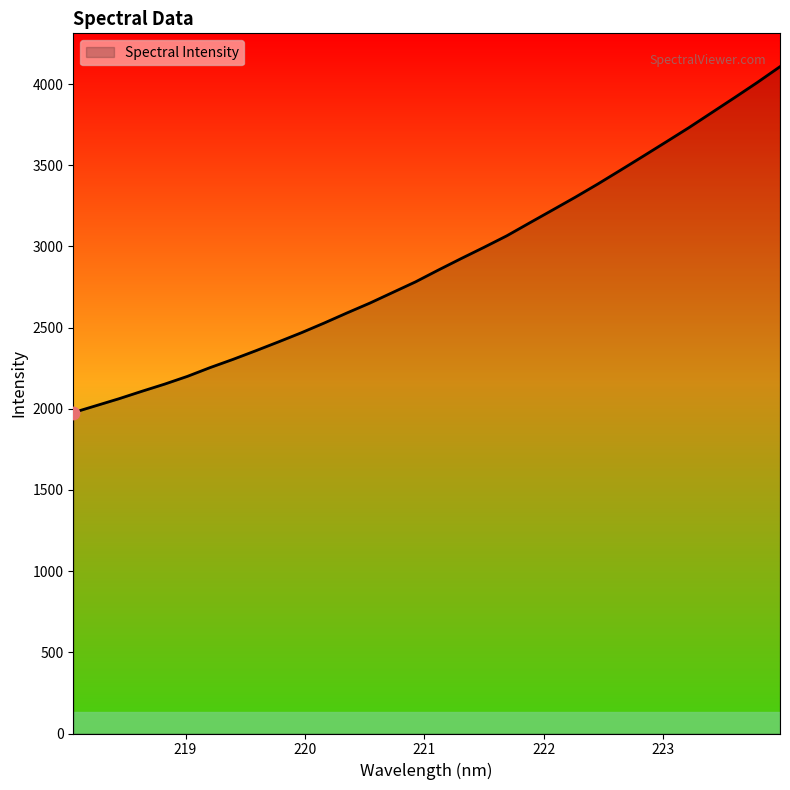

What is the smallest value displayed?

1976.5